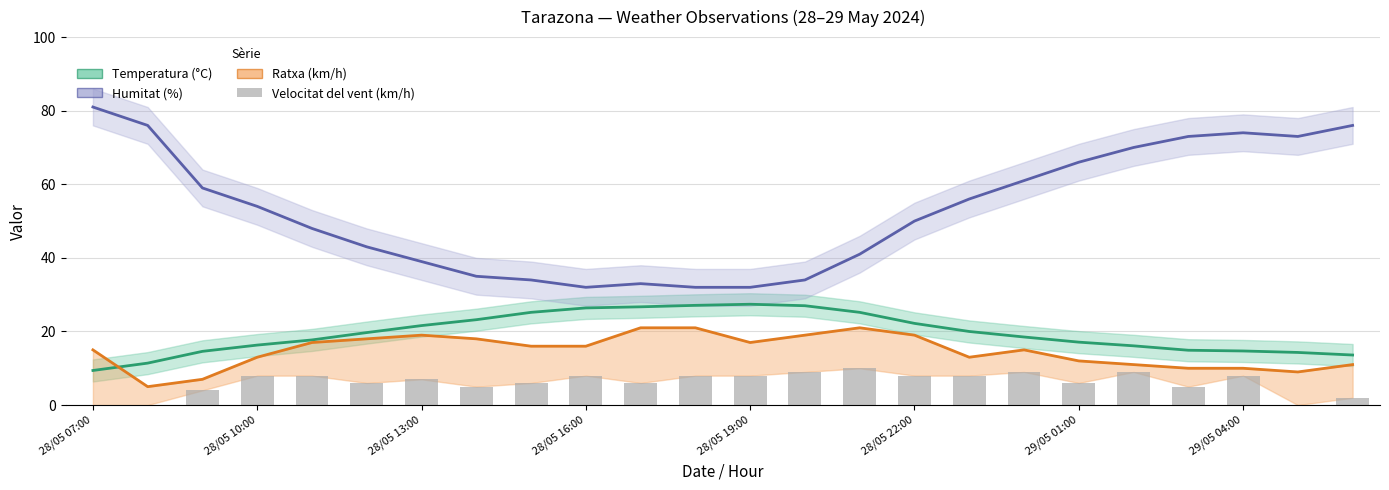

The Ratxa (km/h) series shows 12.0 at 29/05 01:00. True or false?

True